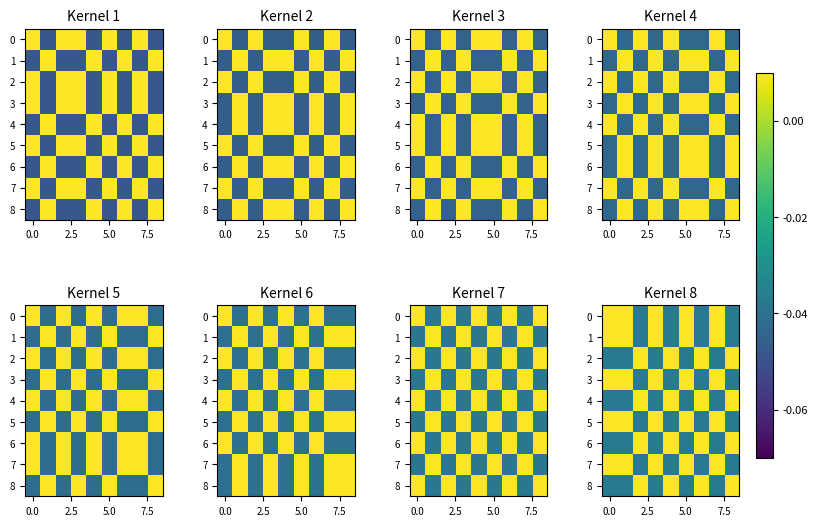

Count the number of data series in this chart.

9